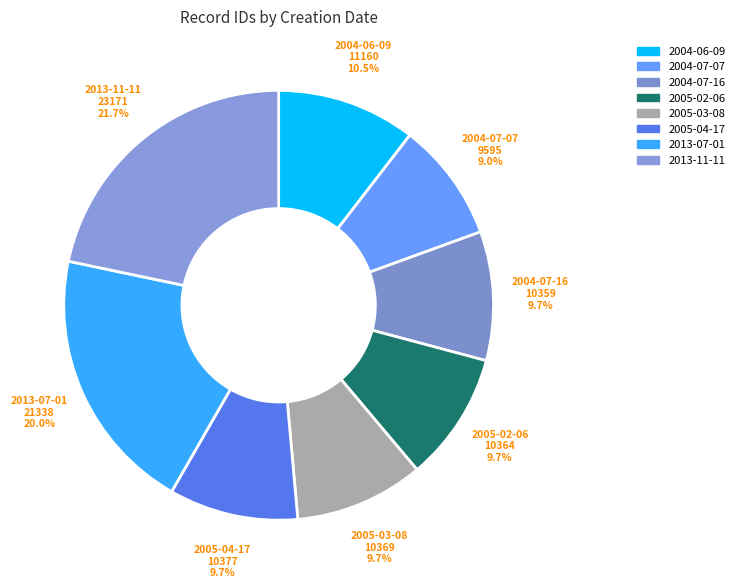

What percentage is NOT represented by 2005-03-08?

90.3%